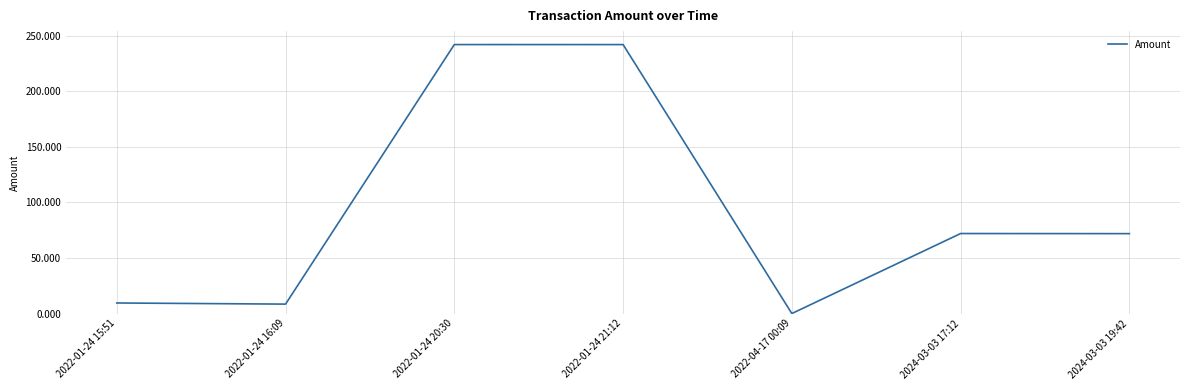

Which category has the lowest value across all series?

2022-04-17 00:09